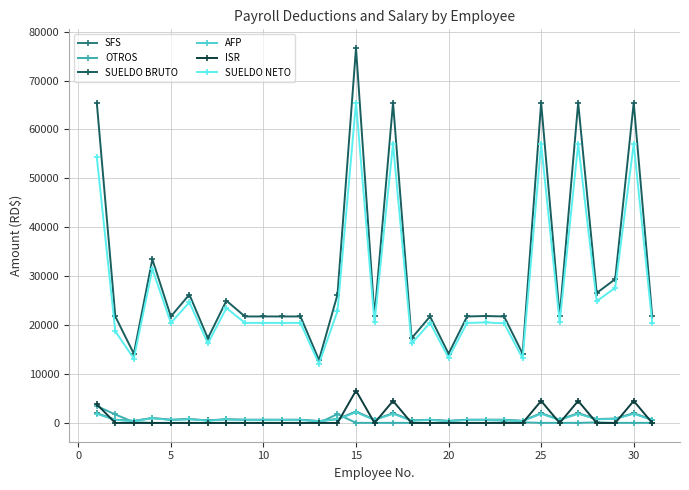

Which series has the largest range (max minus min)?

SUELDO BRUTO